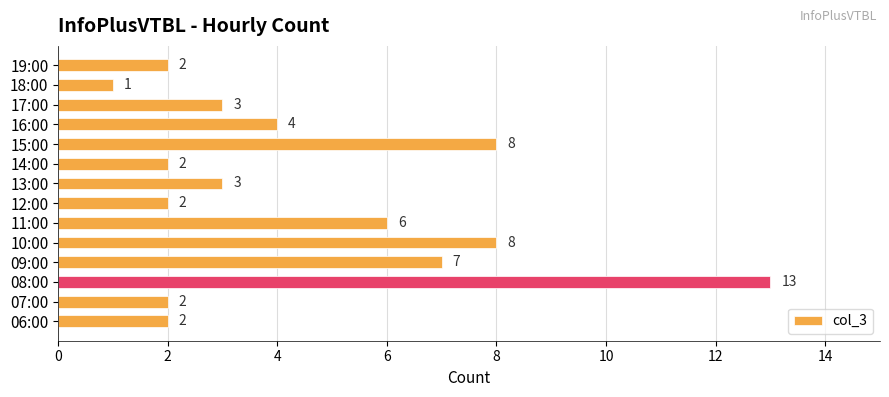

Does the chart contain stacked bars?

No